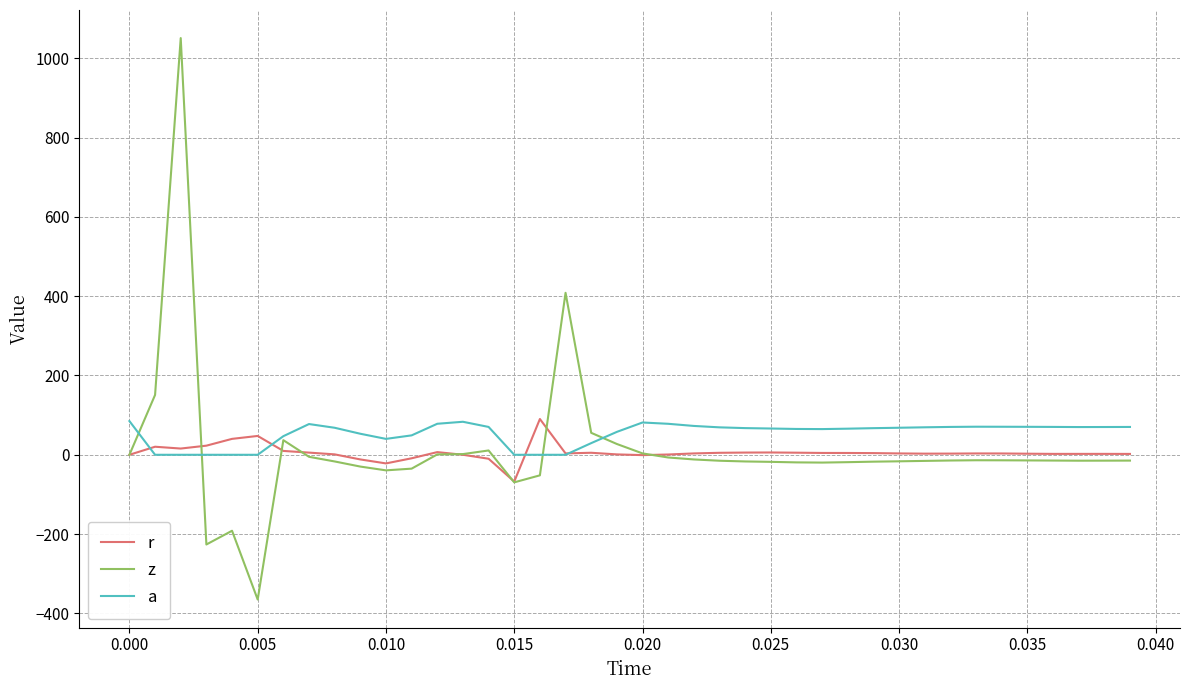

What is the highest value of the z series?

1050.9